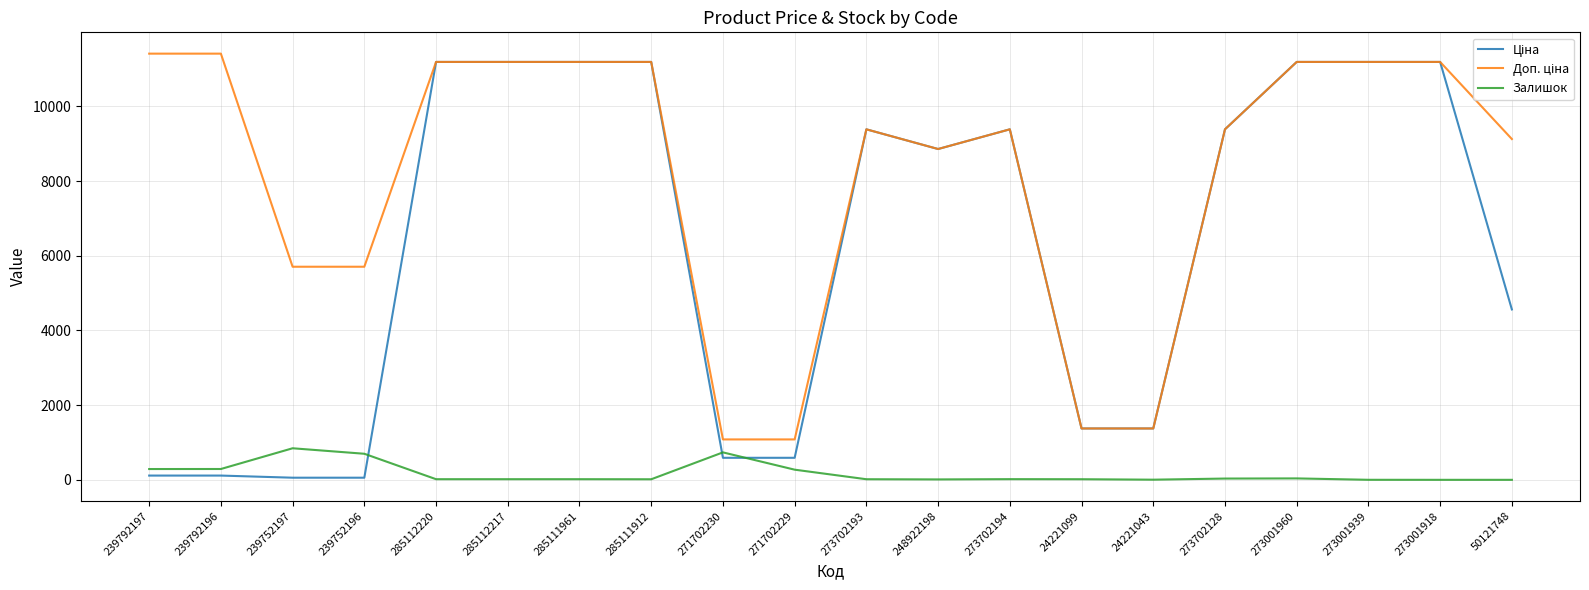

Is it true that Залишок equals 17.0 at 285111961?

True